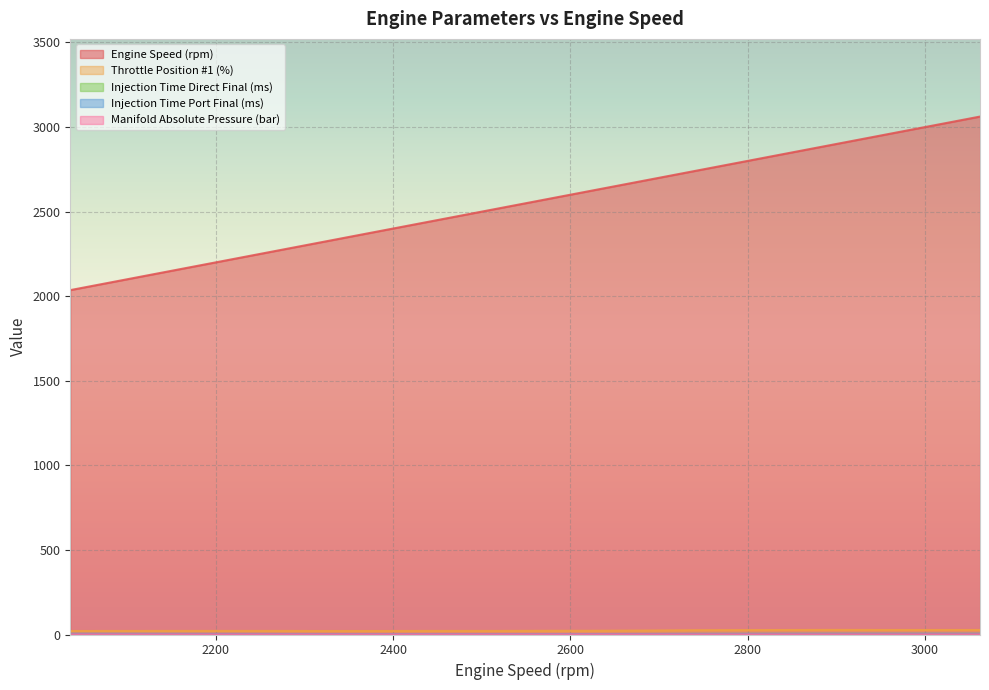

Reading left to right, extract all data points from this chart.

Engine Speed (rpm): 2036.0	2163.0	2220.0	2254.0	2277.0	2310.0	2352.0	2394.0	2446.0	2518.0	2553.0	2583.0	2619.0	2642.0	2692.0	2742.0	2896.0	2955.0	2996.0	3062.0
Throttle Position #1 (%): 20.8	21.2	21.2	21.2	21.2	20.8	20.8	20.8	21.2	21.2	21.6	22.0	22.0	22.4	23.5	25.5	27.1	26.7	26.7	26.7
Injection Time Direct Final (ms): 1.7	1.7	1.7	1.7	1.7	1.6	1.6	1.6	1.6	1.6	1.6	1.6	1.6	1.7	2.1	2.3	2.3	2.2	2.2	2.2
Injection Time Port Final (ms): 4.3	3.8	3.5	3.3	3.0	2.9	2.7	2.6	2.6	2.6	2.6	2.6	2.7	2.9	3.4	4.2	5.0	5.0	5.0	5.0
Manifold Absolute Pressure (bar): 0.7	0.7	0.7	0.7	0.7	0.7	0.7	0.7	0.7	0.7	0.7	0.7	0.7	0.7	0.7	0.8	0.9	0.9	0.9	0.9